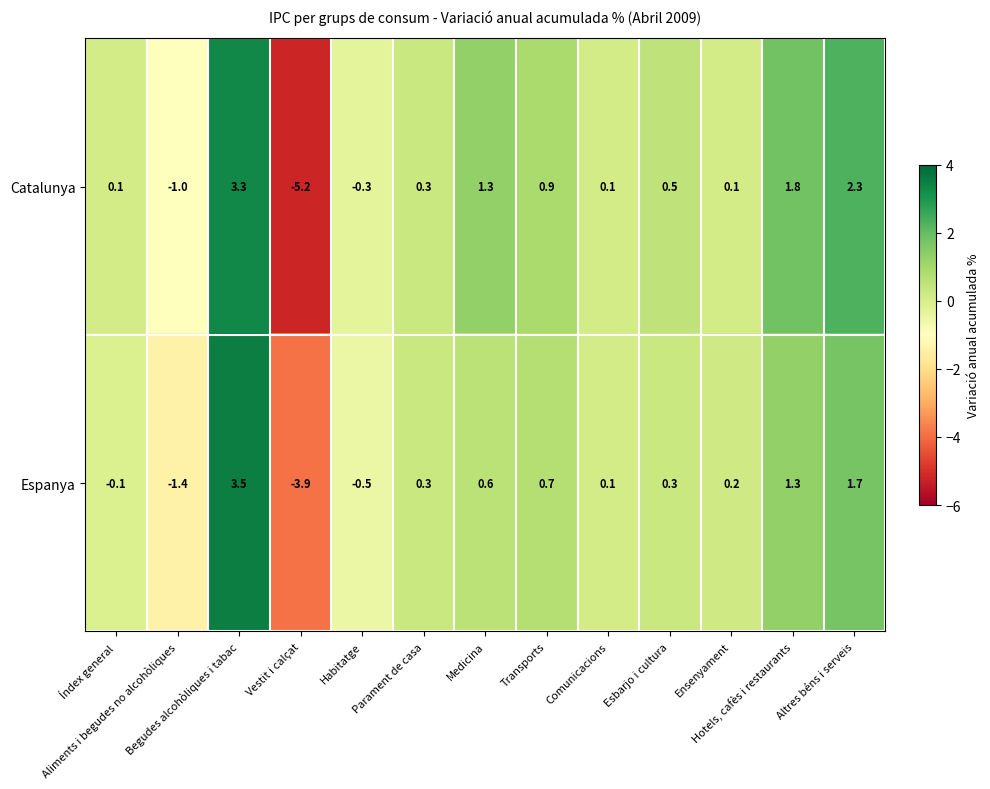

At how many categories does at least one series exceed -4?

13